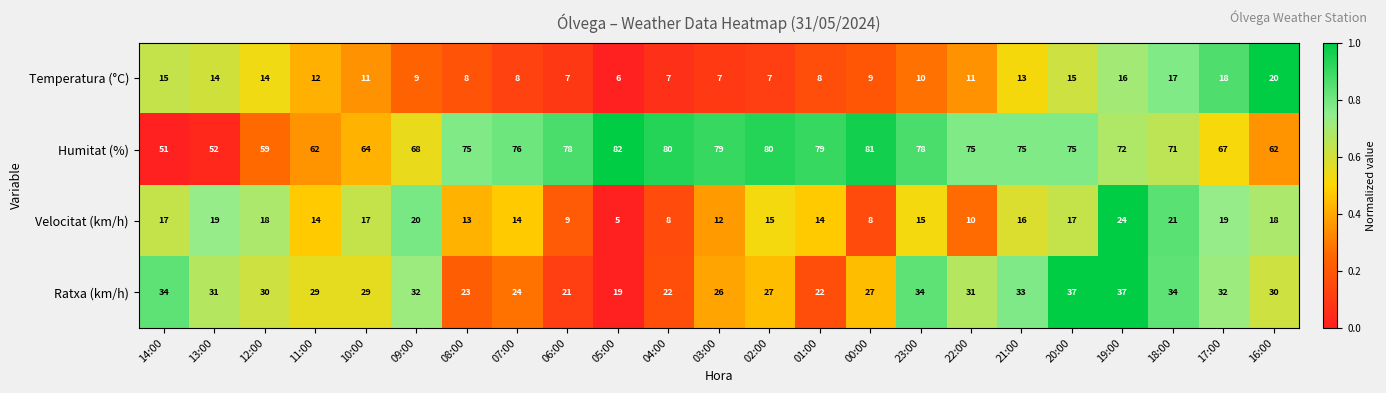

How many distinct data groups are displayed?

4